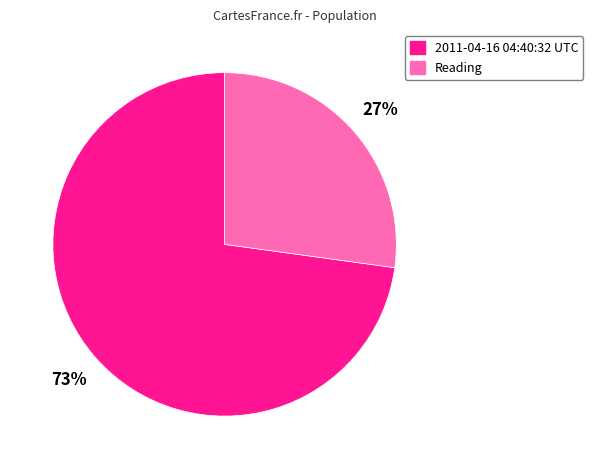

To the nearest percent, what is the average slice percentage?

50%